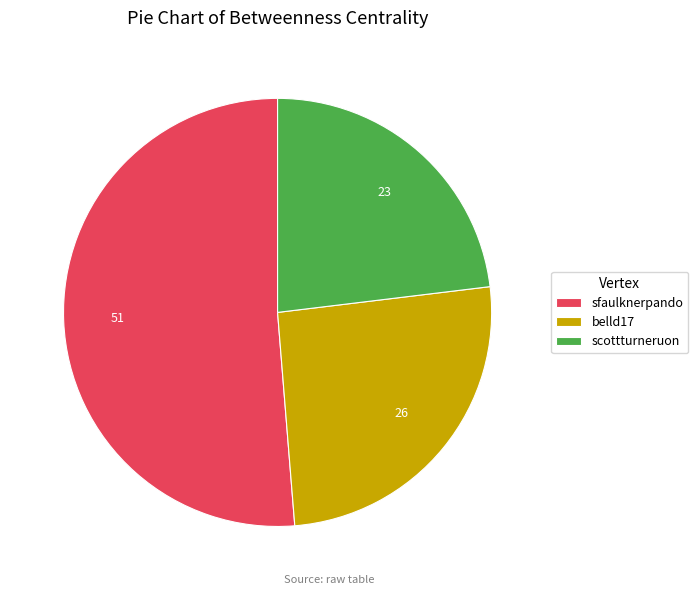

Is it true that scottturneruon is 23% of the pie?

True